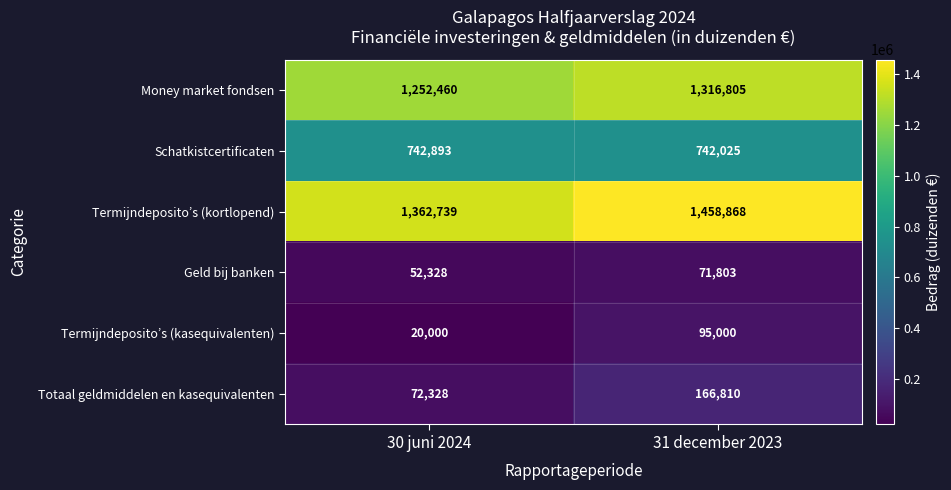

Count the number of data series in this chart.

6